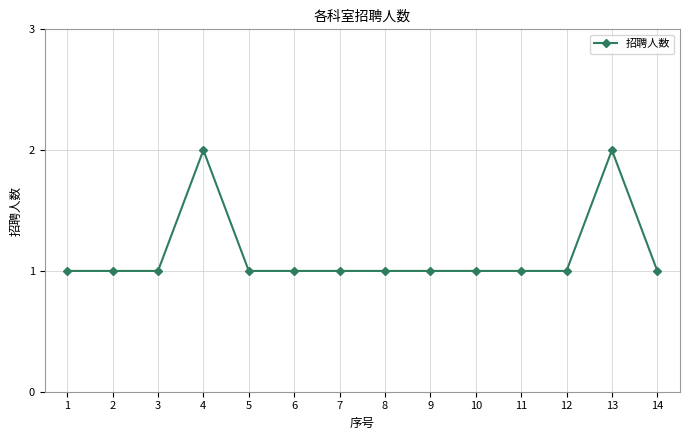

True or false: the data shows 0 at 10.

False